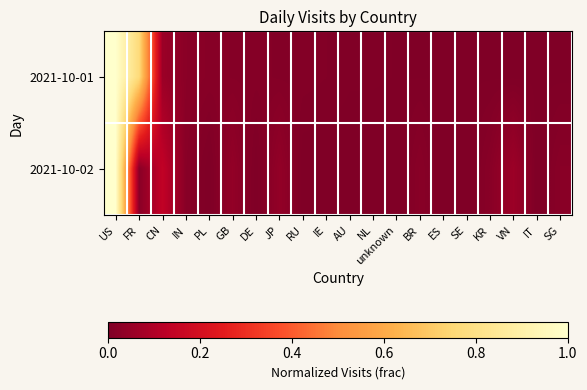

What is the greatest value displayed?

1.0